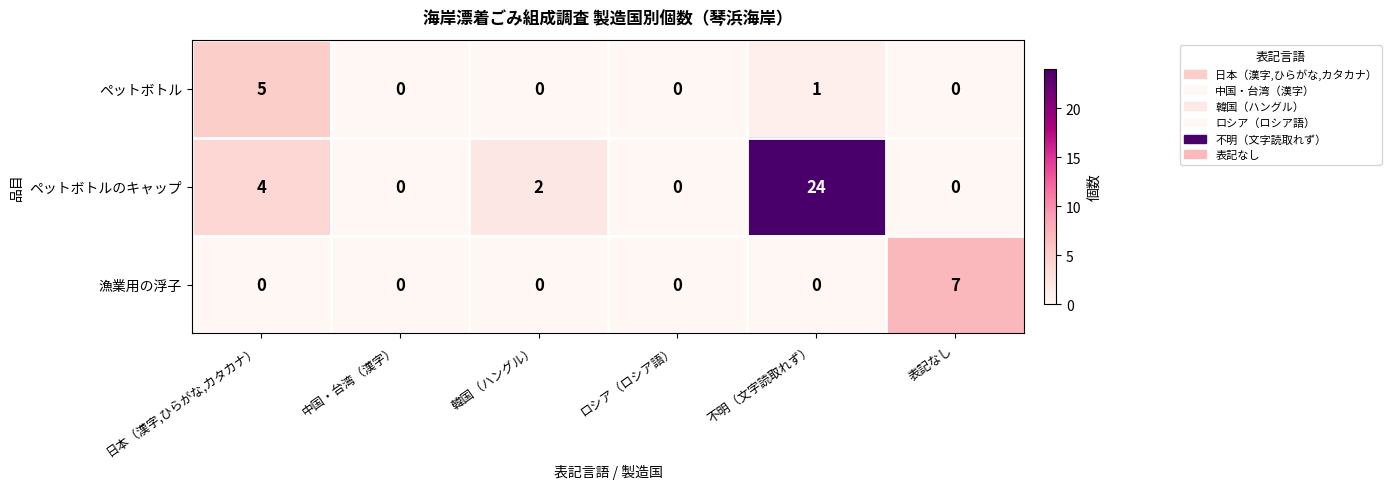

Is the value of ペットボトルのキャップ at 表記なし greater than the value of ペットボトル at 日本（漢字,ひらがな,カタカナ）?

No